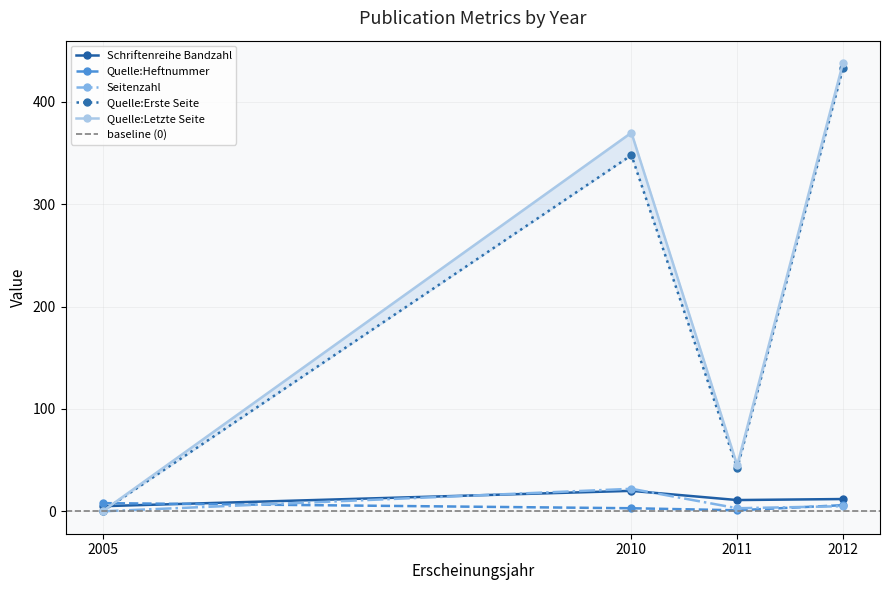

True or false: Quelle:Erste Seite and Seitenzahl cross at least once.

False